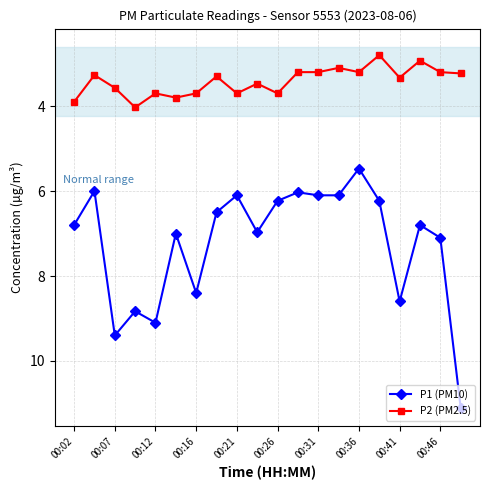

Rank the series by their average value, from highest to lowest.

P1 (PM10), P2 (PM2.5)